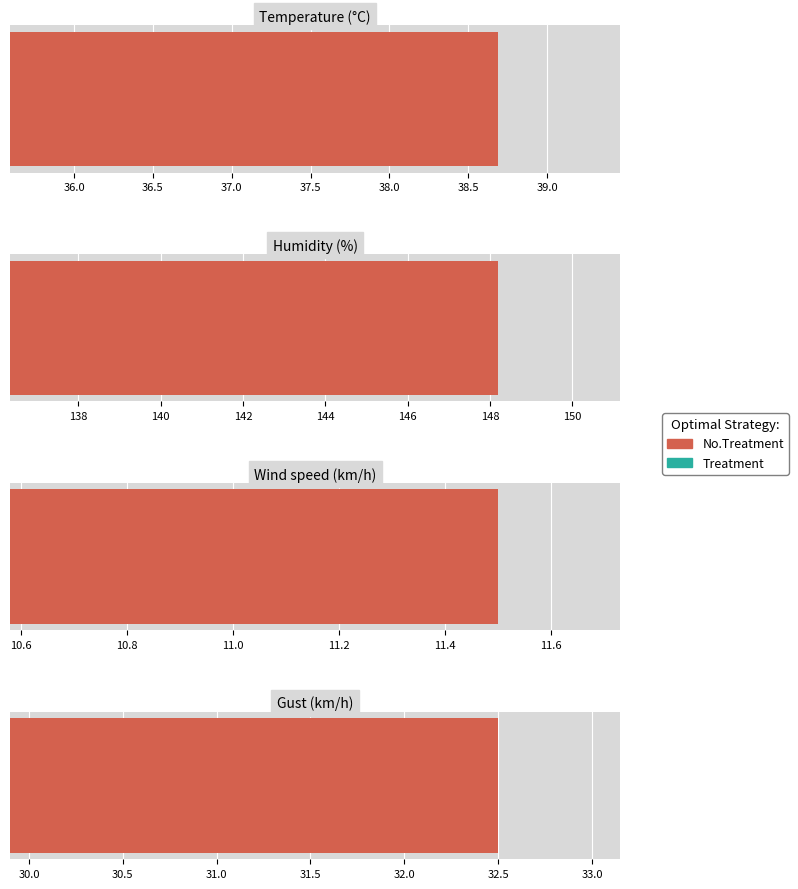

Which series has the largest range (max minus min)?

Humidity (%)